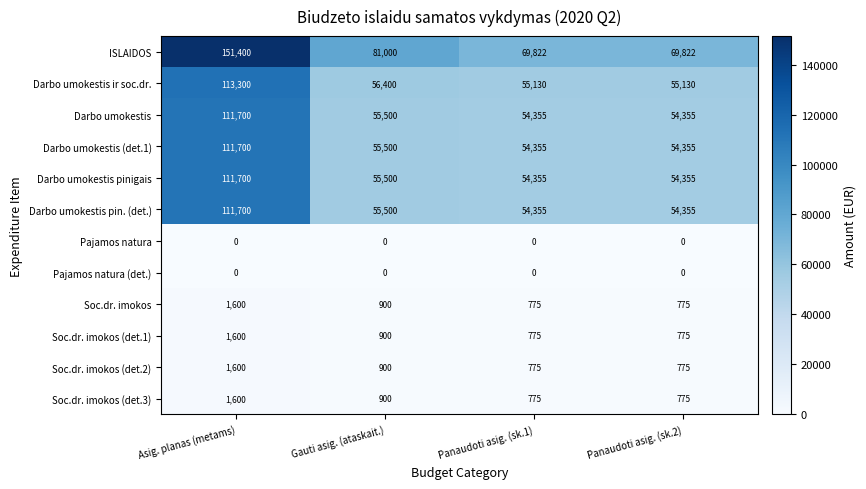

At how many categories does at least one series exceed 142543?

1